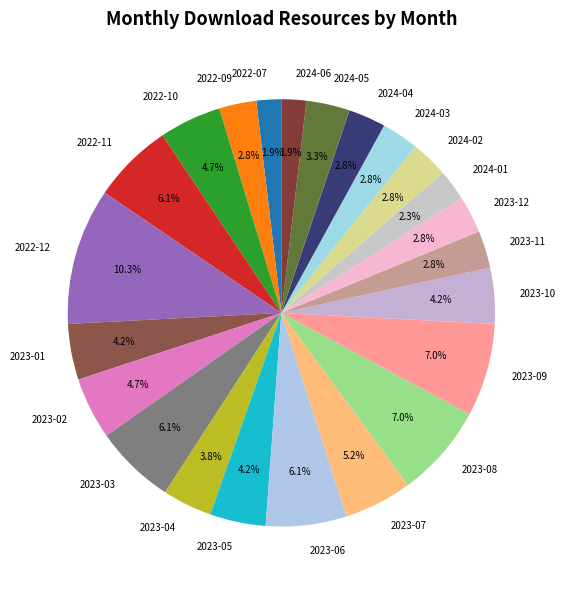

Between 2024-01 and 2023-03, which is larger?

2023-03